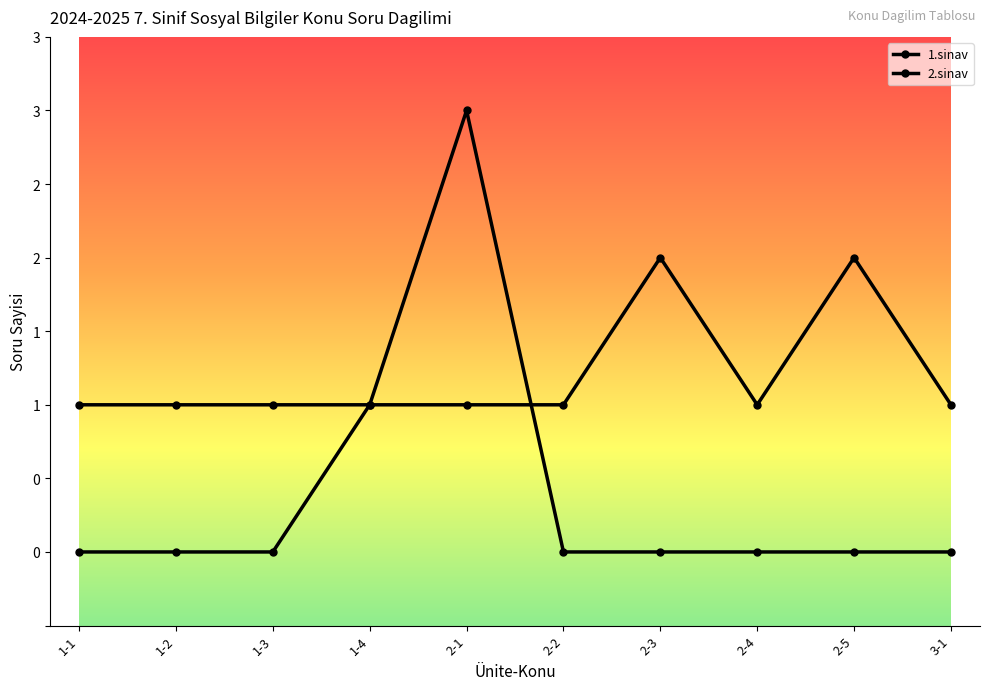

Between which two adjacent categories do 1.sinav and 2.sinav first intersect?

2-1 and 2-2